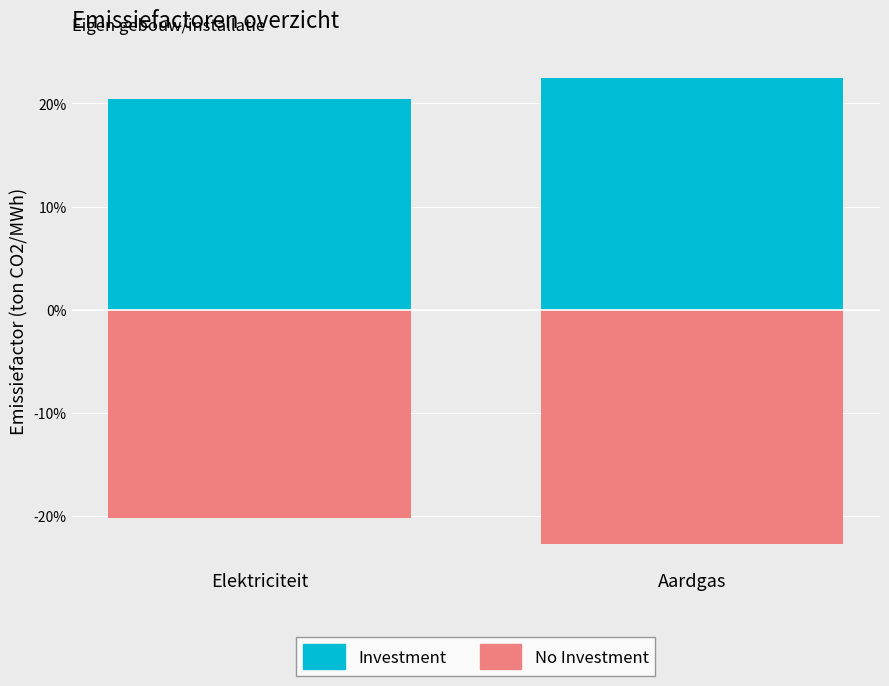

Read the No Investment value at Elektriciteit.

-0.2